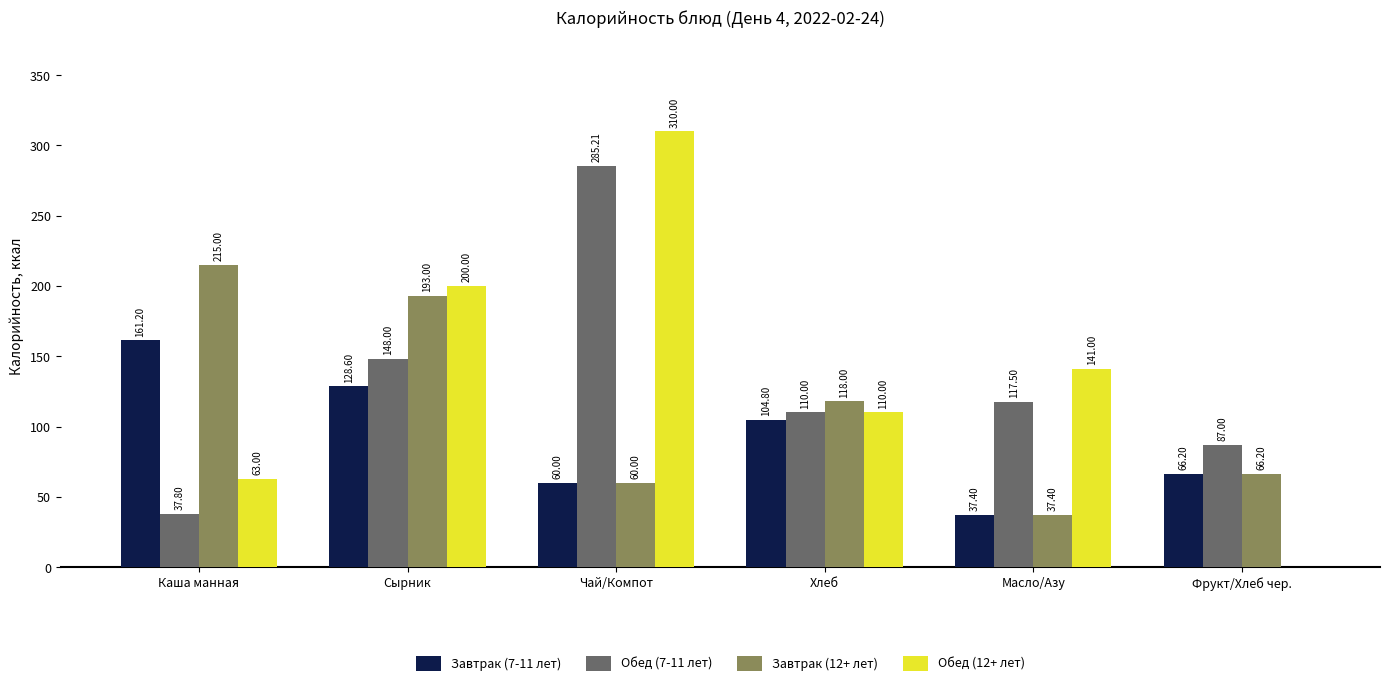

Is the value of Обед (7-11 лет) at Фрукт/Хлеб чер. greater than the value of Завтрак (12+ лет) at Фрукт/Хлеб чер.?

Yes